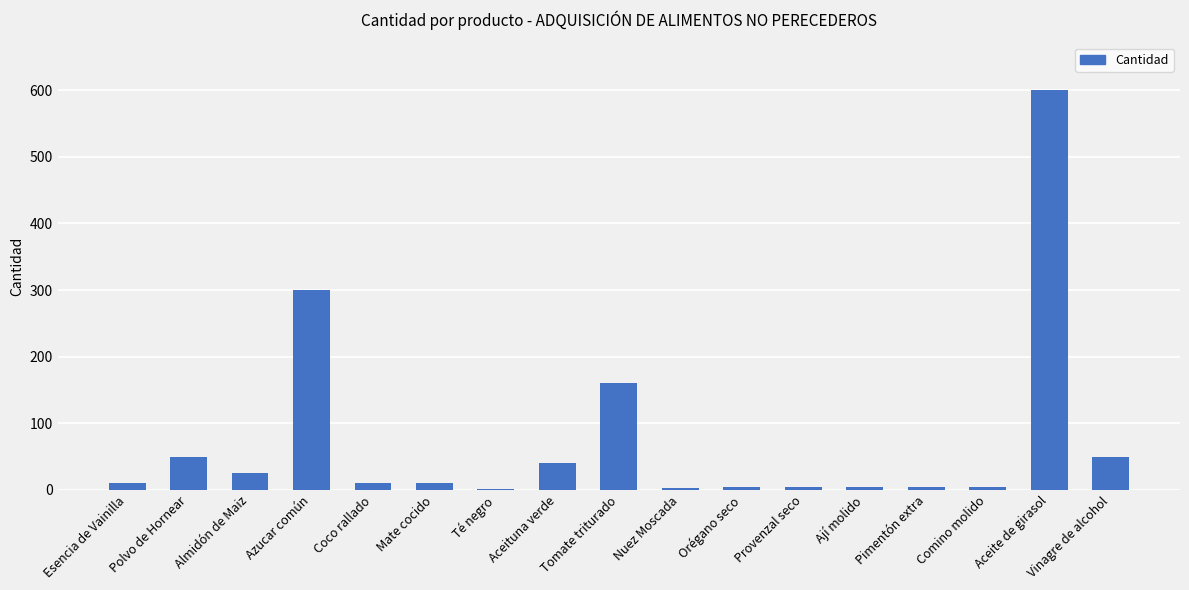

Which category has the highest value across all series?

Aceite de girasol